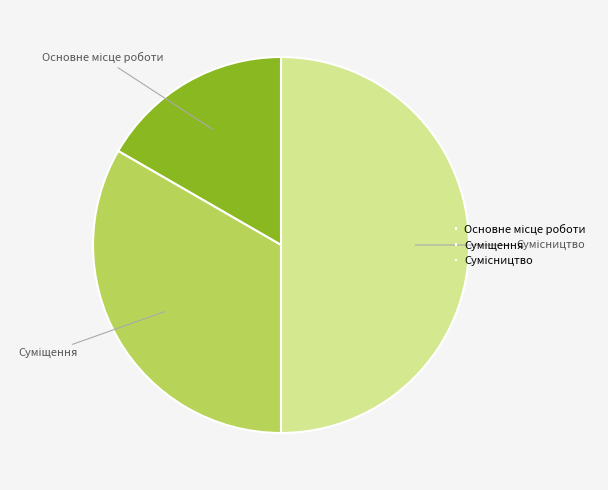

Is Основне місце роботи the majority of the pie?

No